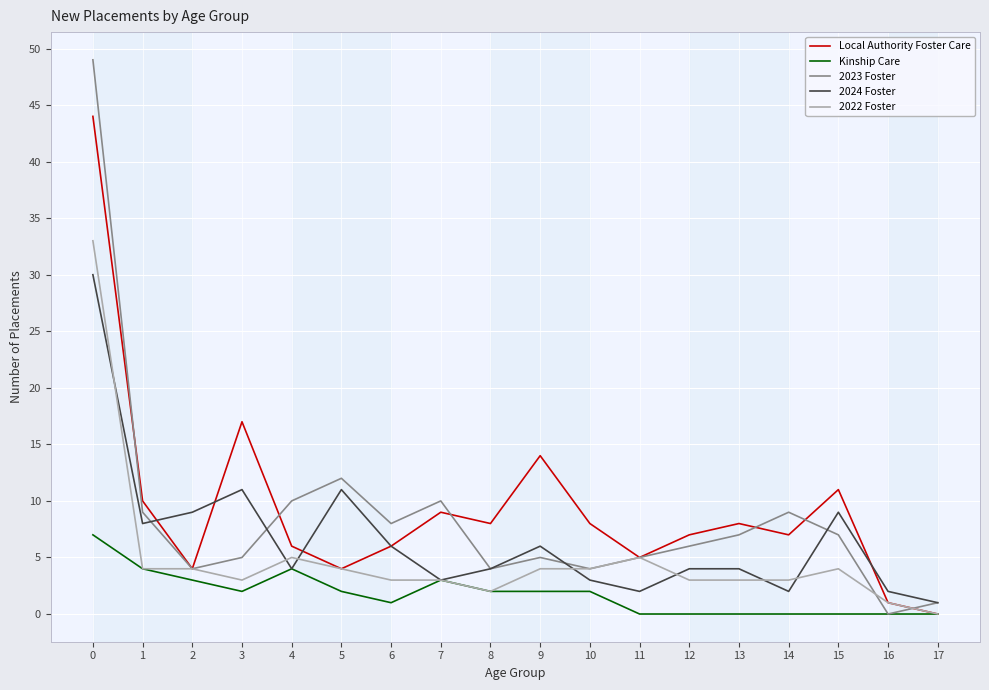

The value of 2022 Foster at 11 is 2. True or false?

False